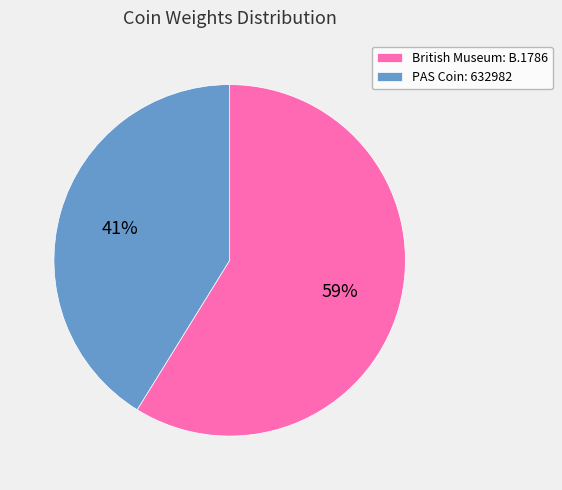

How many slices are in this pie chart?

2